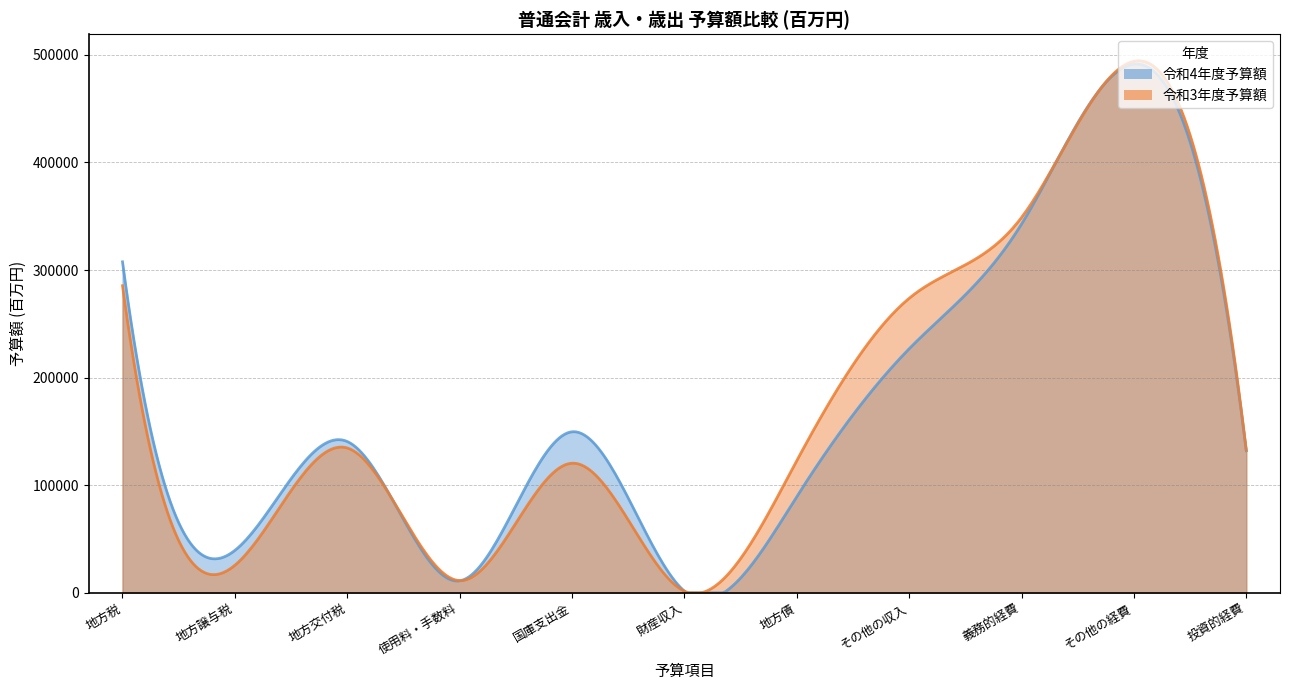

At which label does 令和4年度予算額 reach its minimum?

財産収入